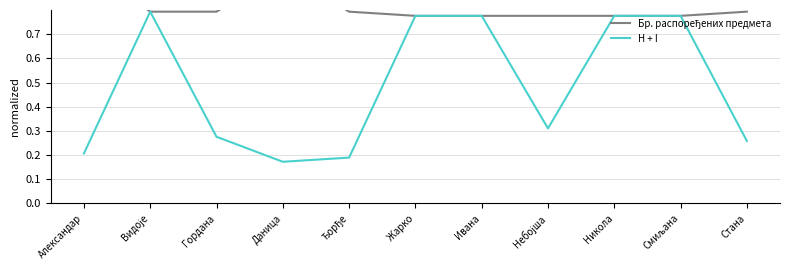

Reading left to right, extract all data points from this chart.

Бр. распоређених предмета: 1.0	0.8	0.8	1.0	0.8	0.8	0.8	0.8	0.8	0.8	0.8
H + I: 0.2	0.8	0.3	0.2	0.2	0.8	0.8	0.3	0.8	0.8	0.3